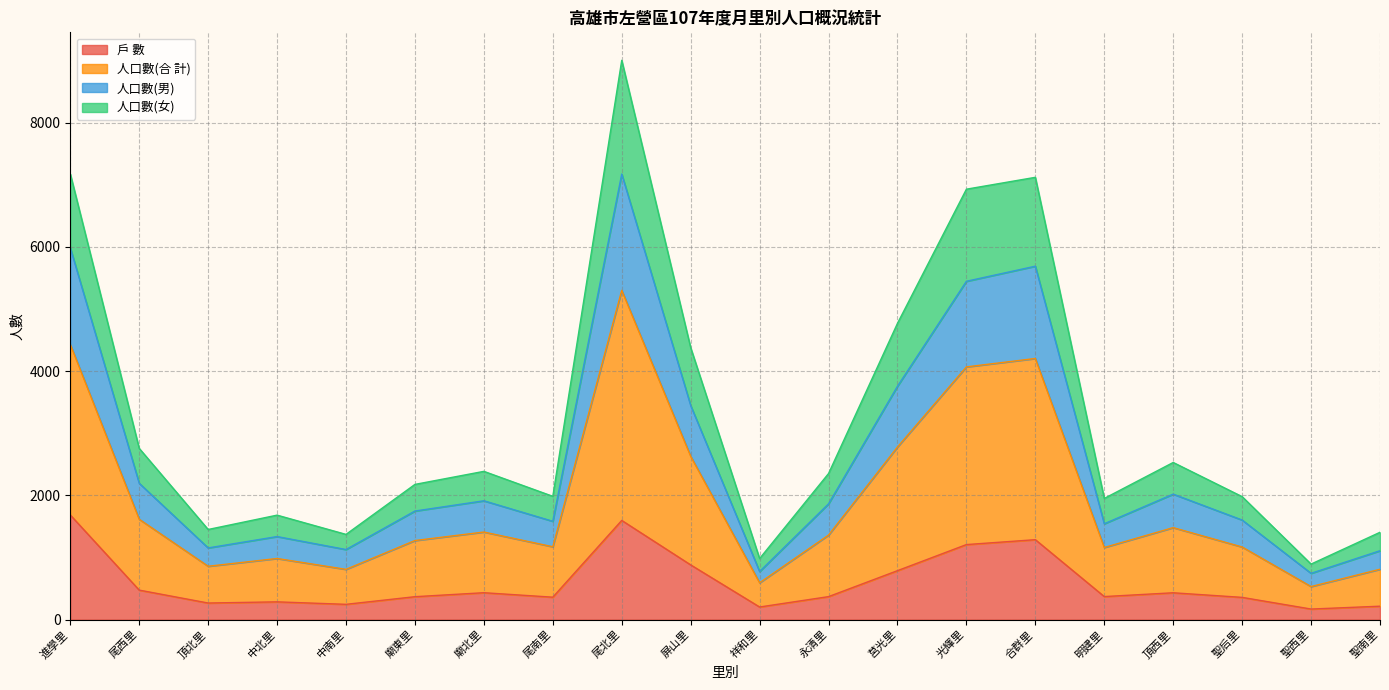

At which category is the sum across all series the highest?

尾北里